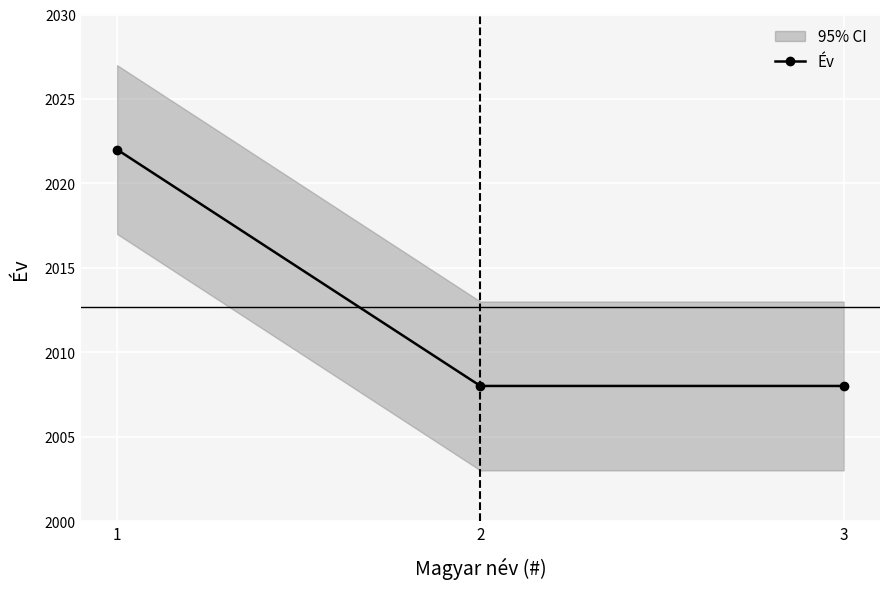

True or false: the data shows 2022 at 1.

True